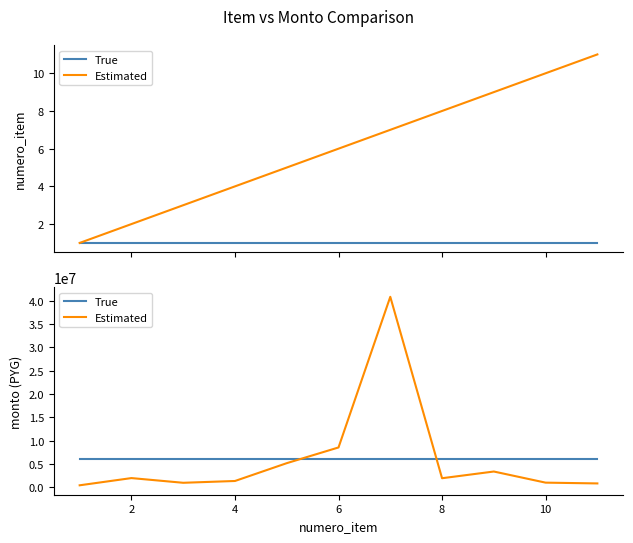

The True series shows 6061632.1 at 4. True or false?

True